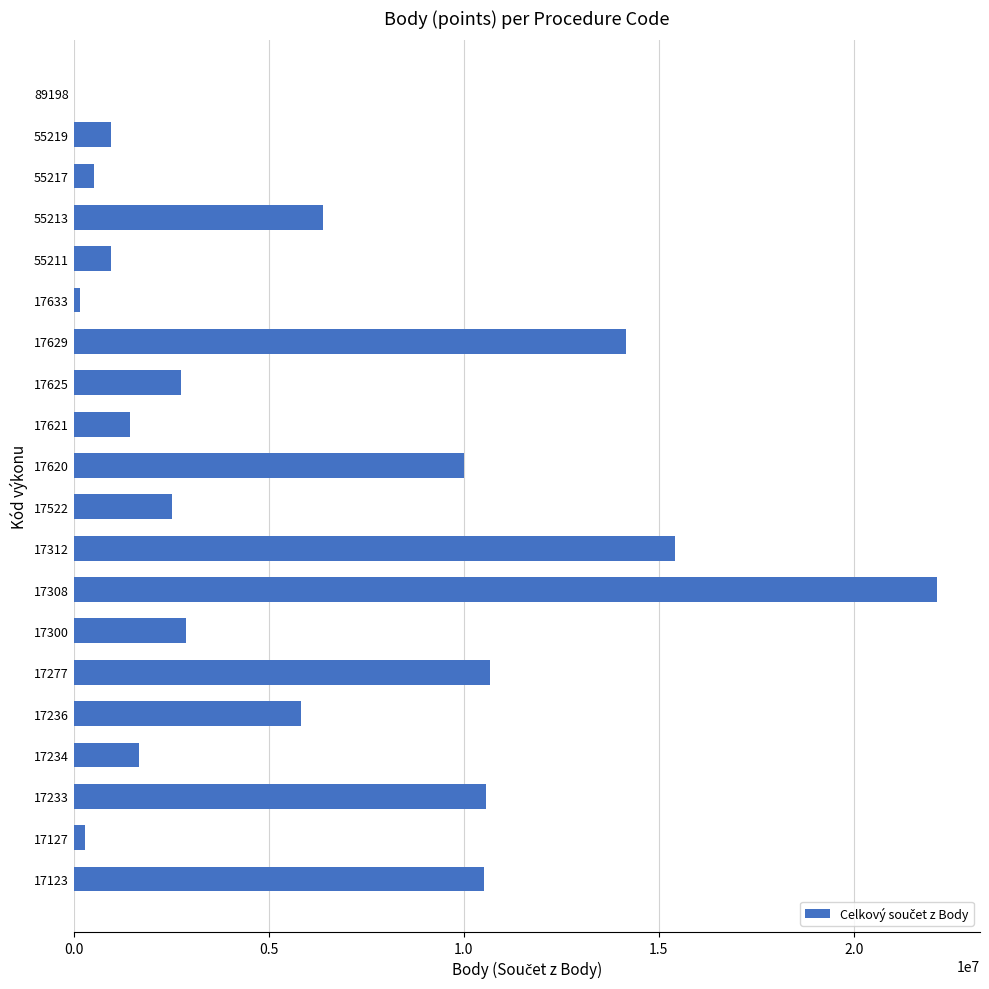

How many data points does each series have?

20